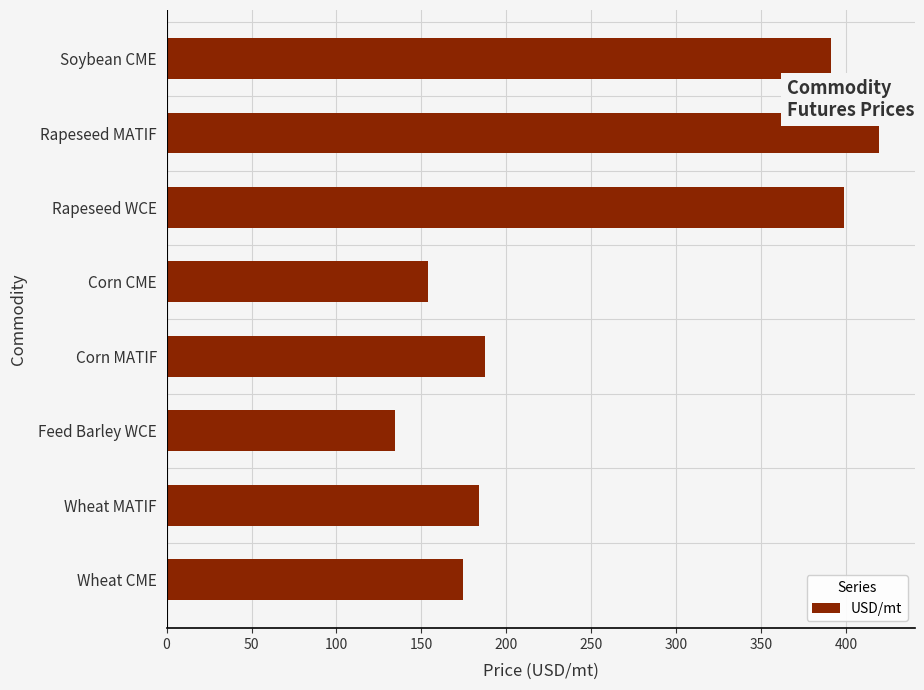

Rank the categories by value from highest to lowest.

Rapeseed MATIF, Rapeseed WCE, Soybean CME, Corn MATIF, Wheat MATIF, Wheat CME, Corn CME, Feed Barley WCE